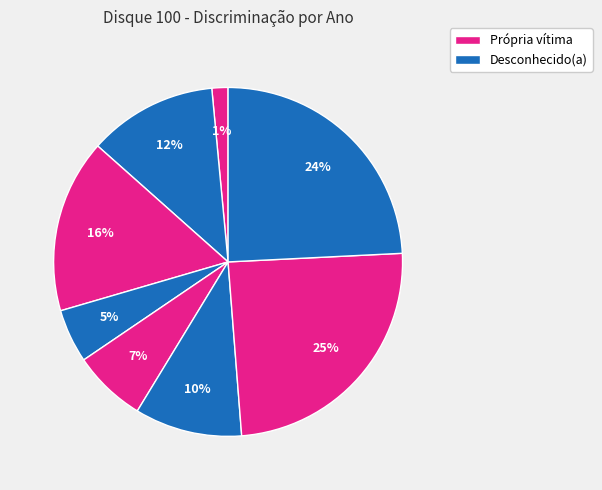

How many segments does this pie chart have?

8